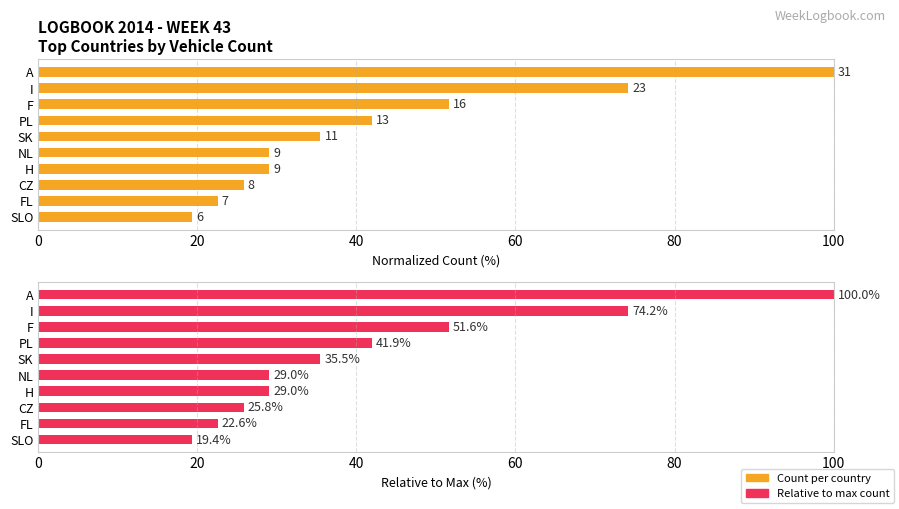

How many values in the Count (relative to max) series are below 35?

5